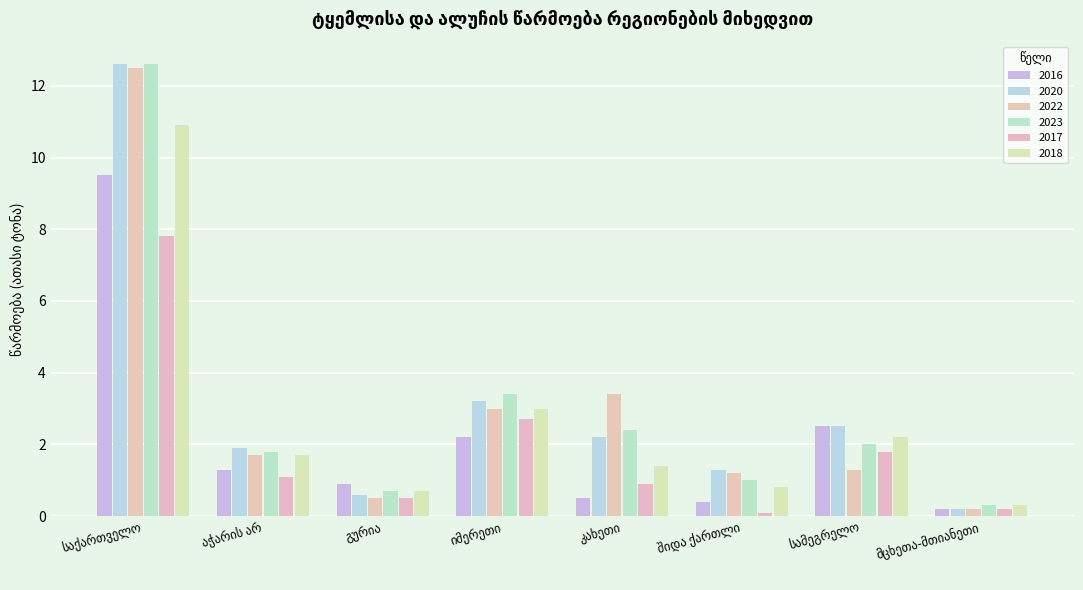

What is the smallest value displayed?

0.1